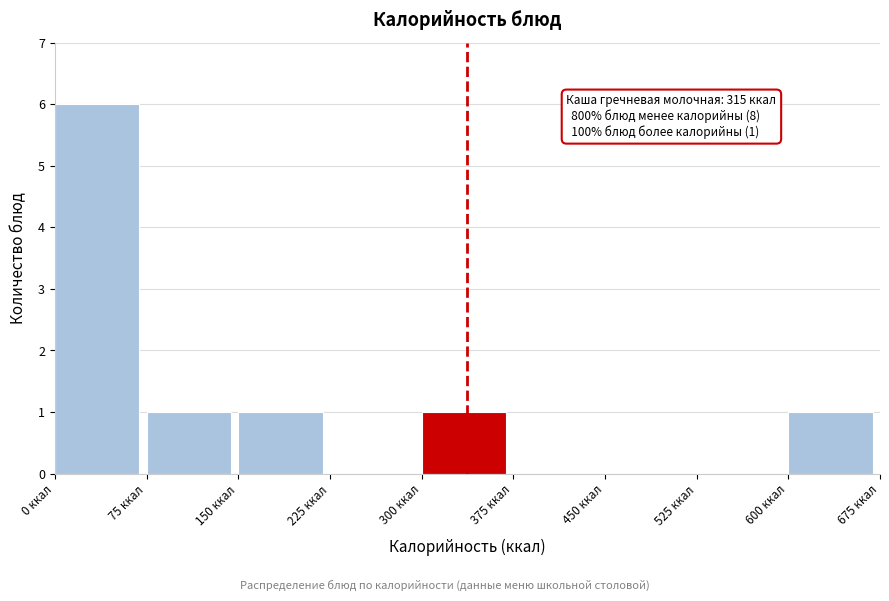

Which range on the x-axis has the tallest bar?

0 to 75